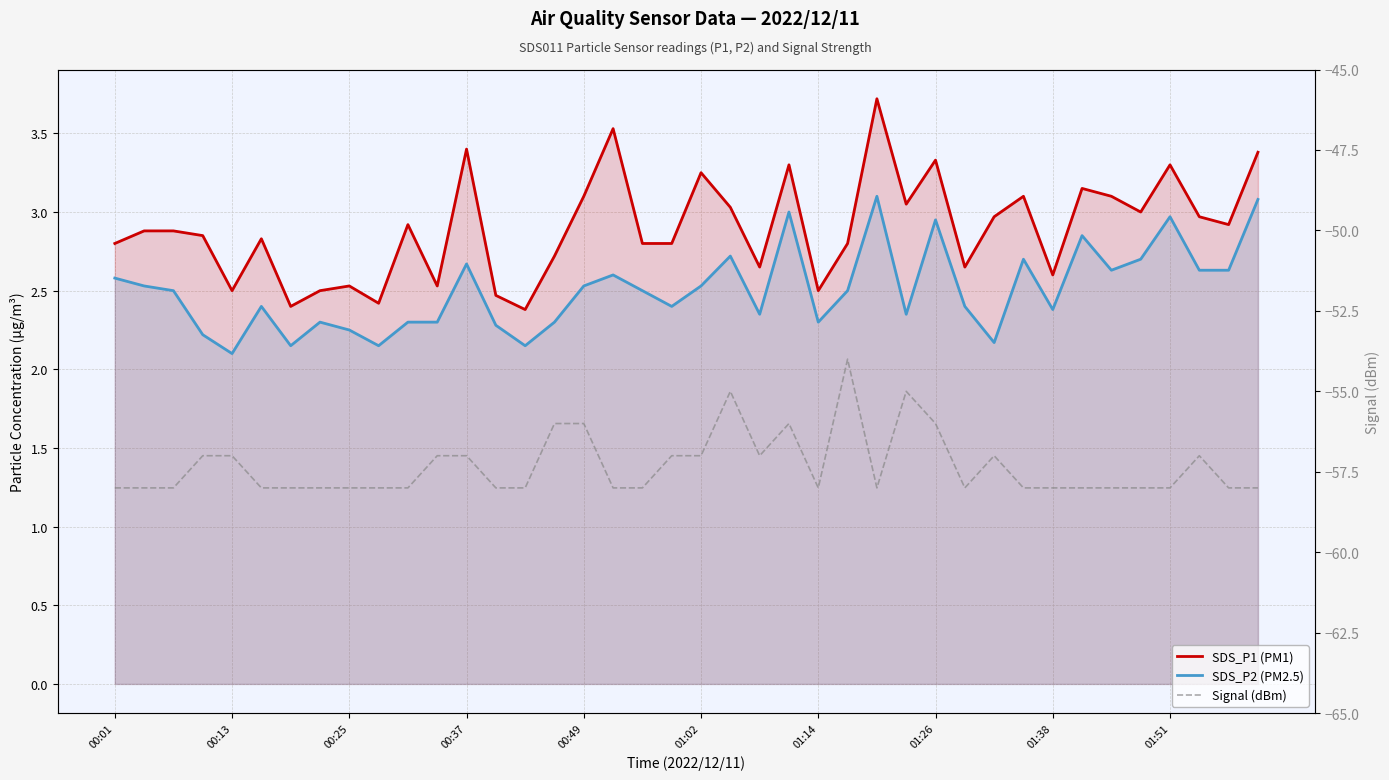

What is the value of the SDS_P1 (PM1) point at the 10th from the left?

2.4